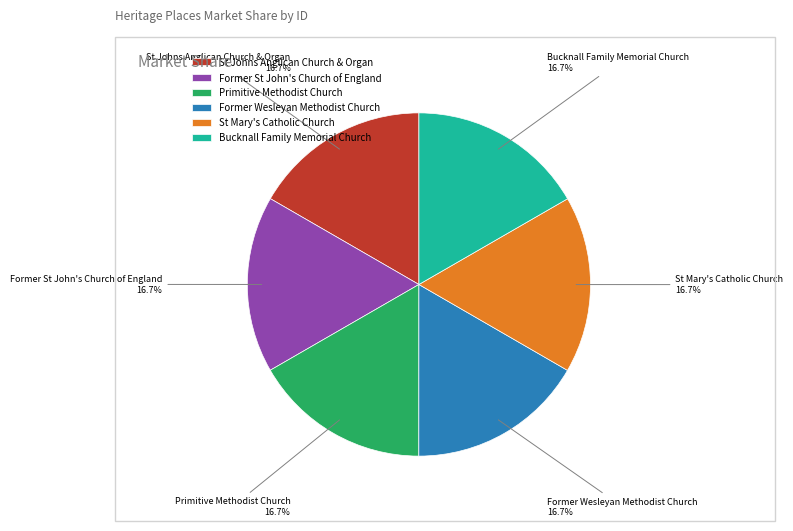

Approximately how many times larger is the value at Bucknall Family Memorial Church compared to St Johns Anglican Church & Organ?

1.0